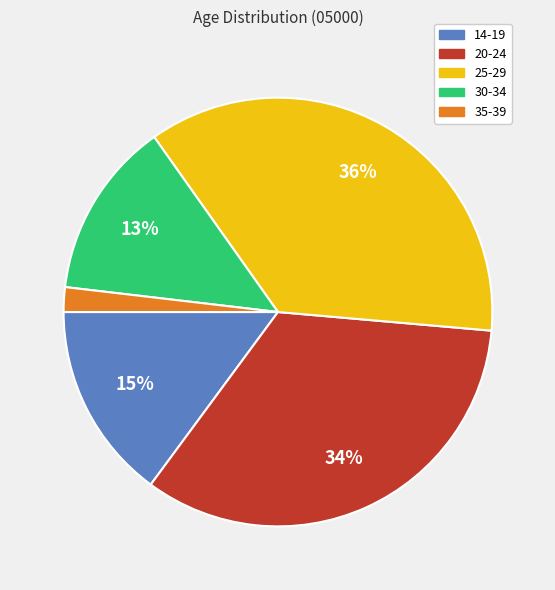

To the nearest percent, what is the difference between the 20-24 and 25-29 slice percentages?

2%